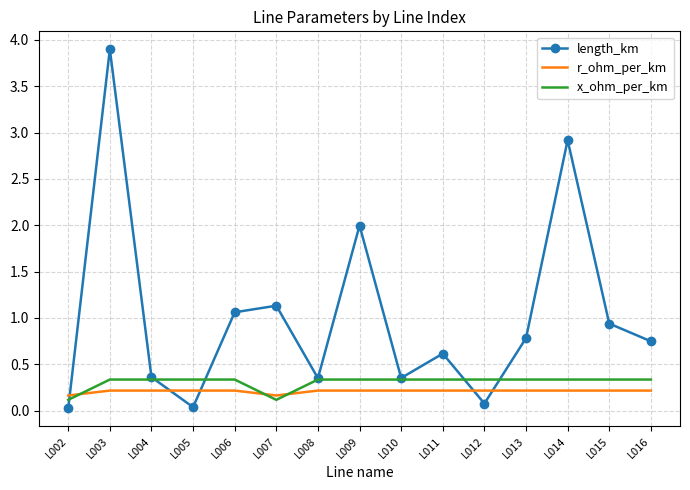

At which category does length_km reach its first local peak?

L003